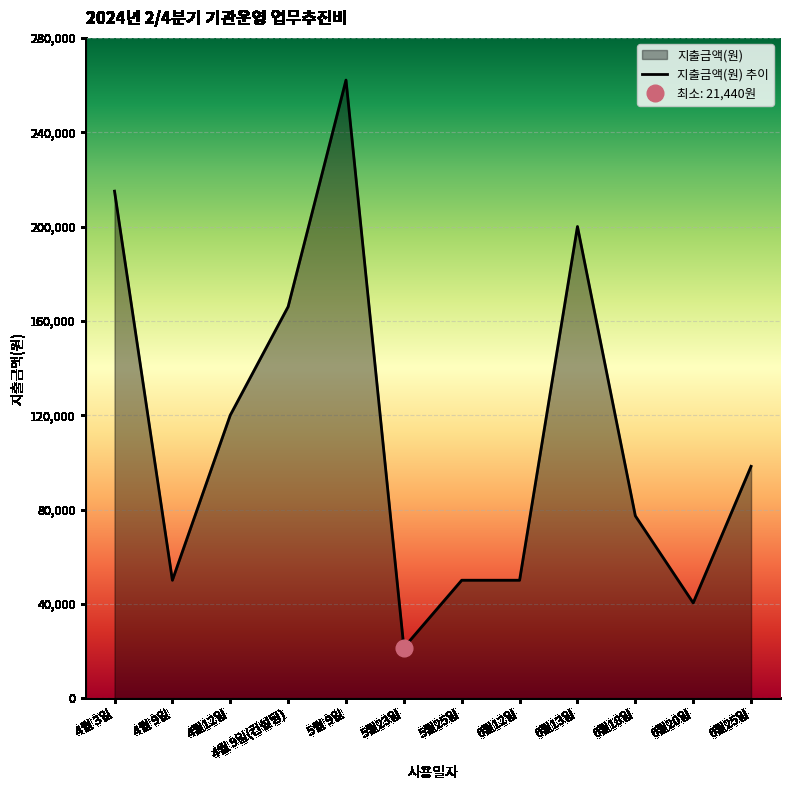

What position from the left is 4월12일?

3